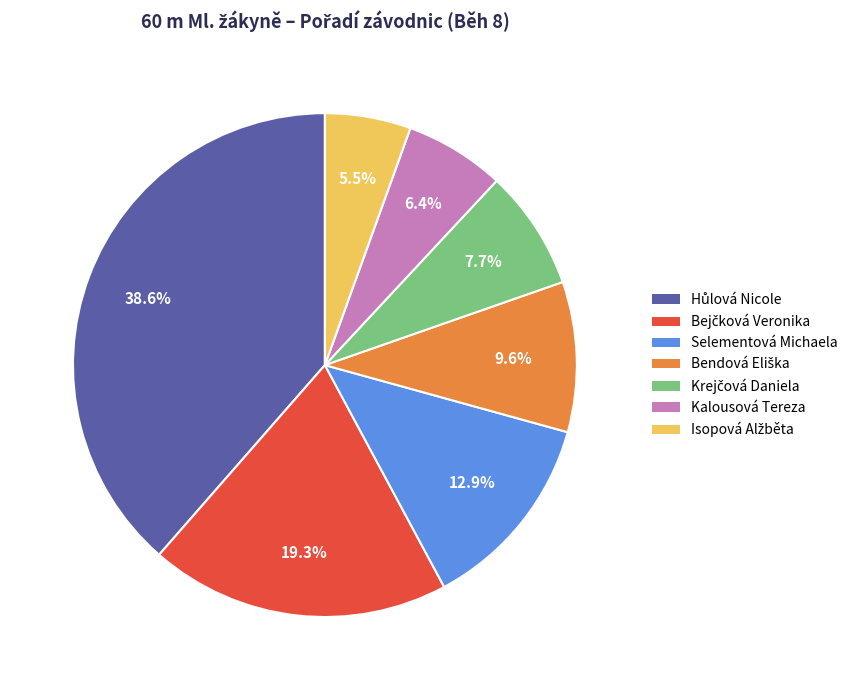

What portion of the pie excludes Selementová Michaela?

87.1%